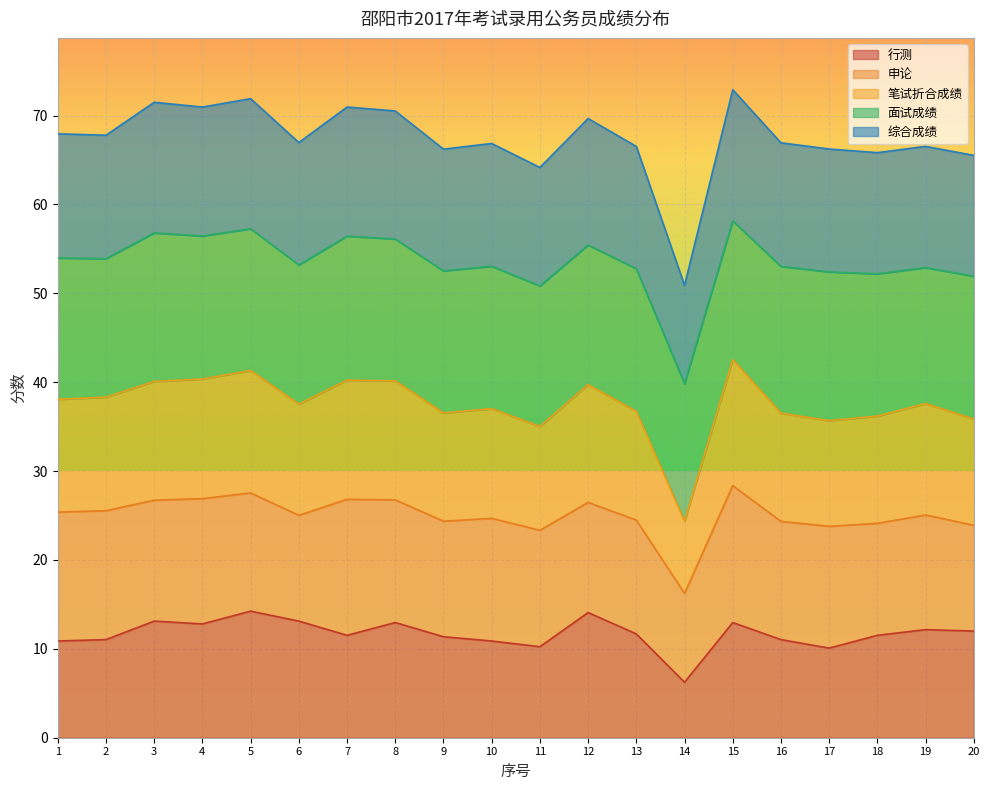

How many data points in 综合成绩 are less than 66?

4